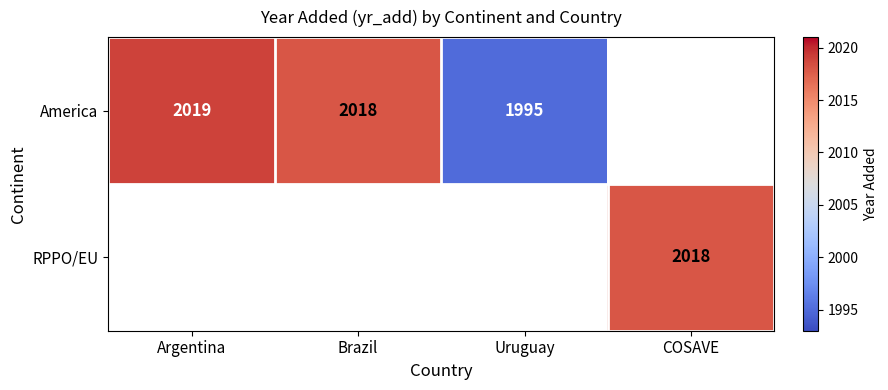

The value of America at Uruguay is 1995. True or false?

True